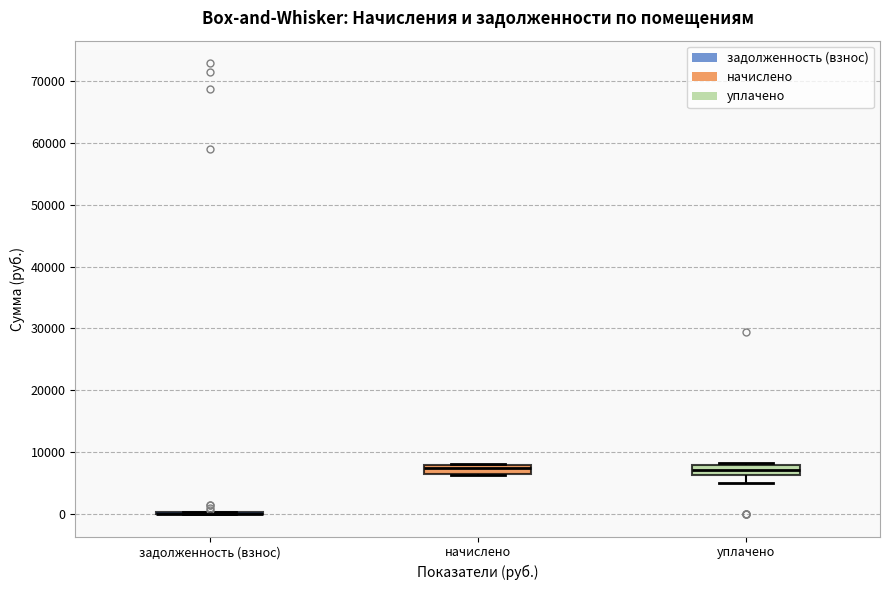

Where is the lower edge of the box for уплачено on the y-axis? The values are not printed on the chart, so give them approximately, as read against the axis.

6000